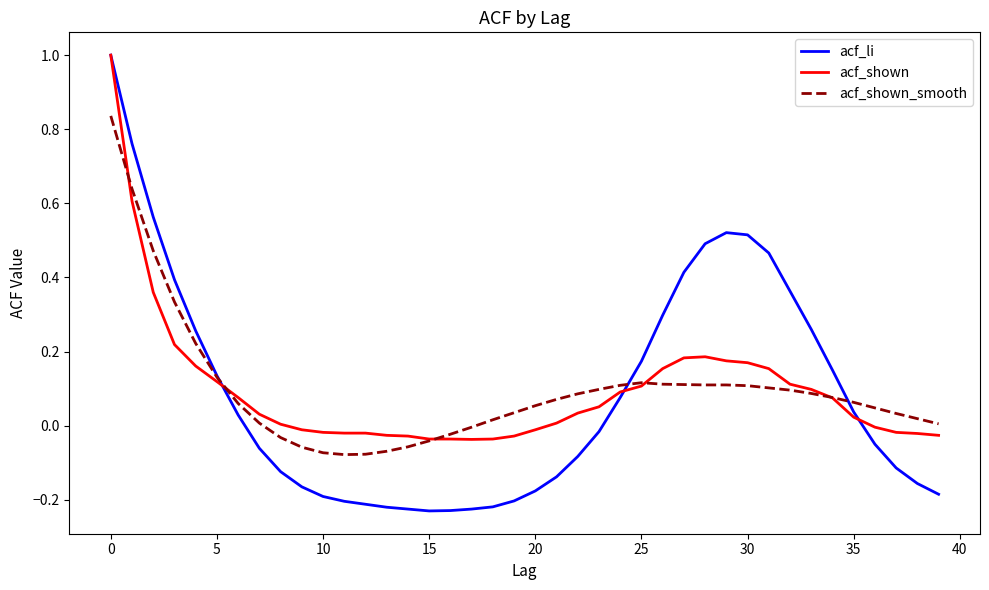

How many lines are shown in the chart?

3